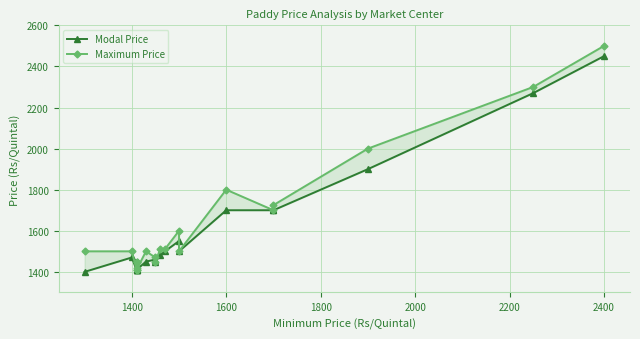

Which series has the largest total across all categories?

Maximum Price